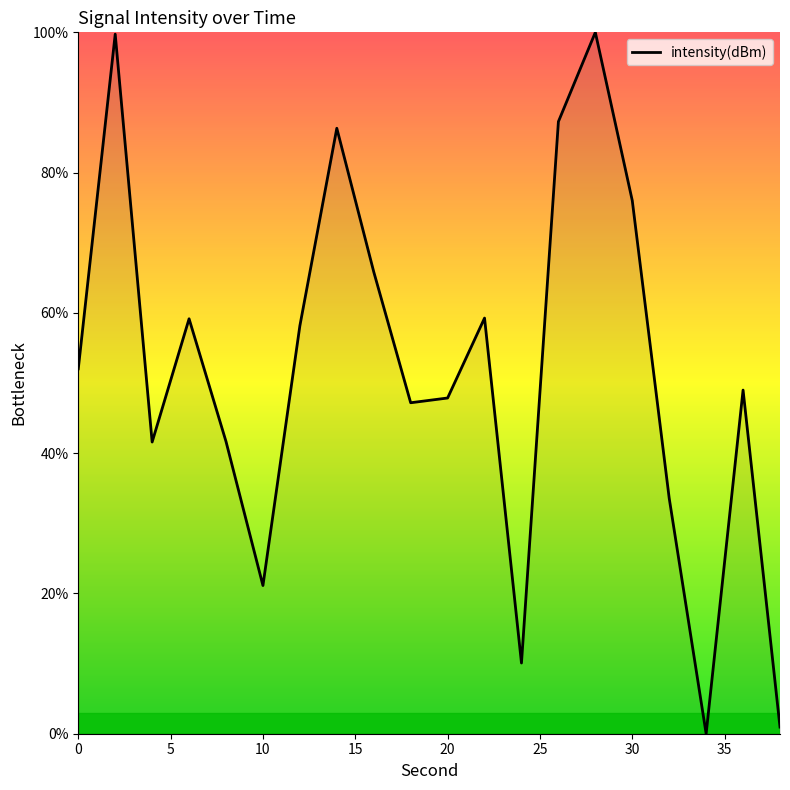

Does the chart display data point markers on the line(s)?

No